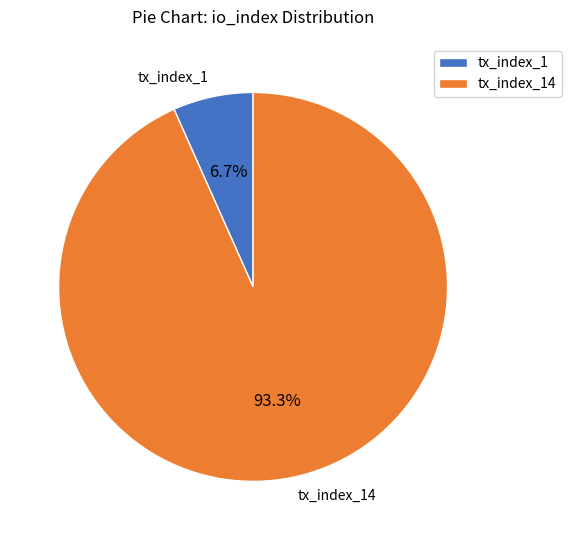

Is there a majority slice in this chart?

Yes